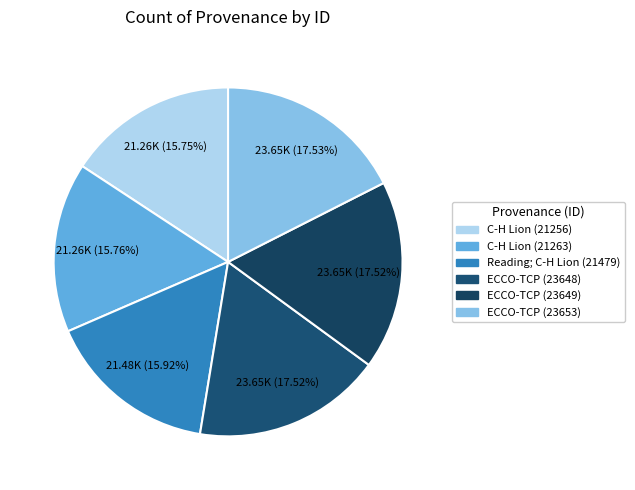

To the nearest percent, what is the difference between the largest and smallest slice percentages?

2%